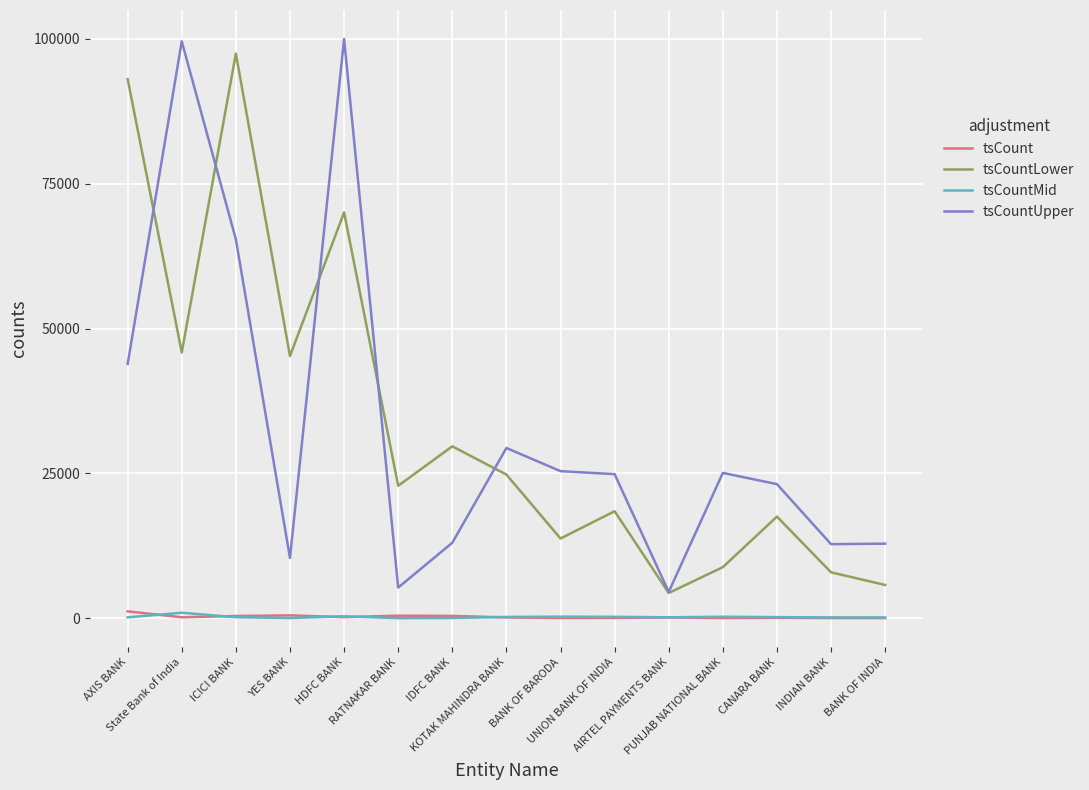

What is the lowest value of the tsCountLower series?

4354.8